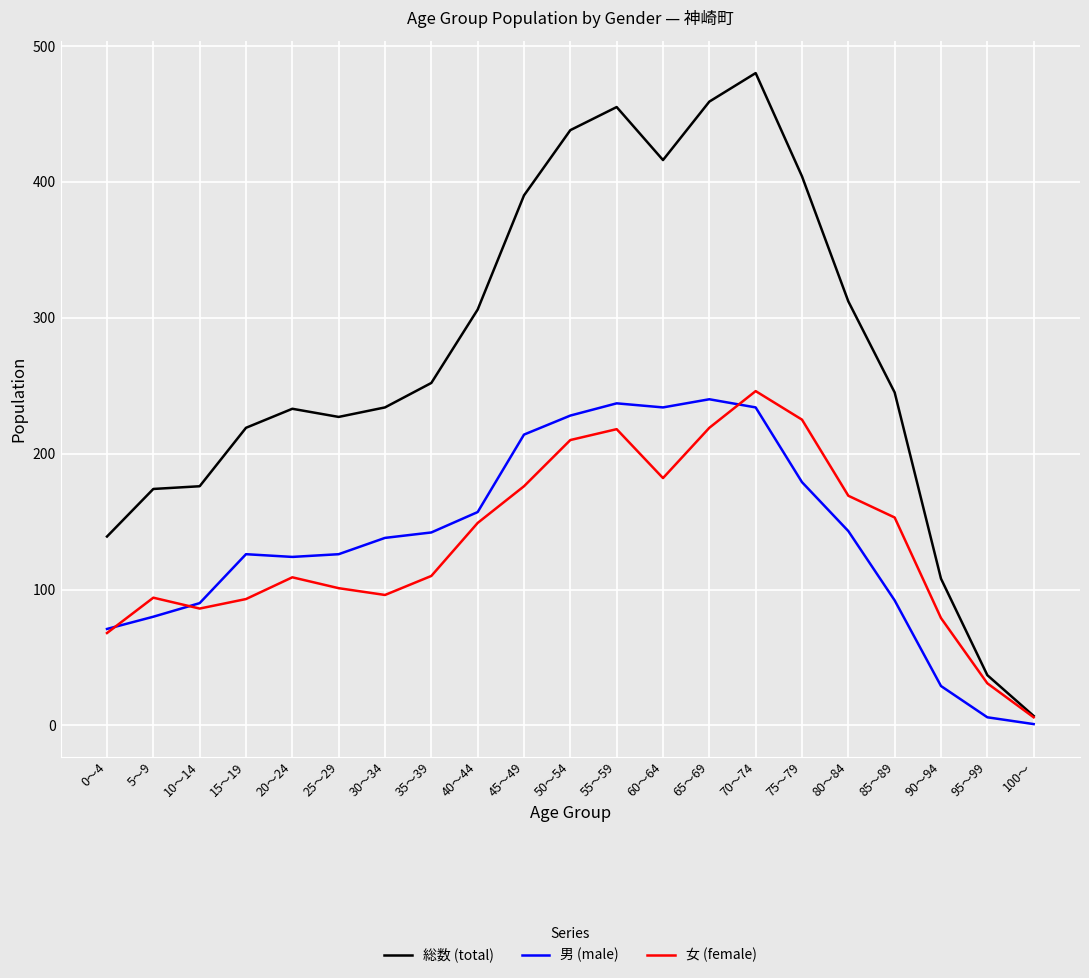

What is the sum of all 男 (male) values?

2891